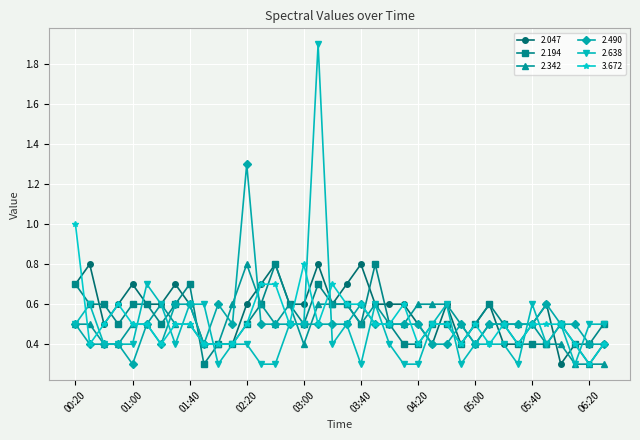

What is the value of the 3.672 point at the 28th from the left?

0.4